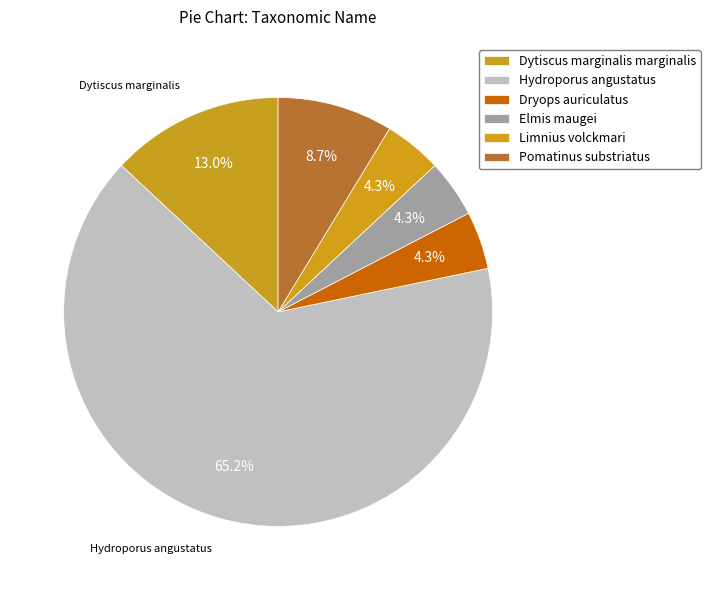

To the nearest percent, what is the difference between the Pomatinus substriatus and Limnius volckmari slice percentages?

4%